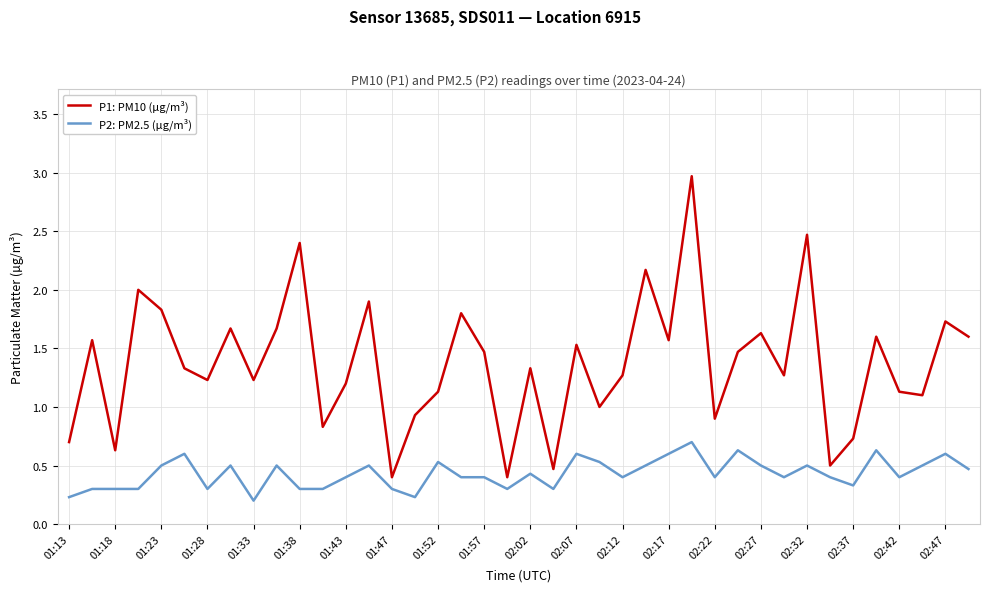

Which series has the widest spread of values?

P1: PM10 (µg/m³)